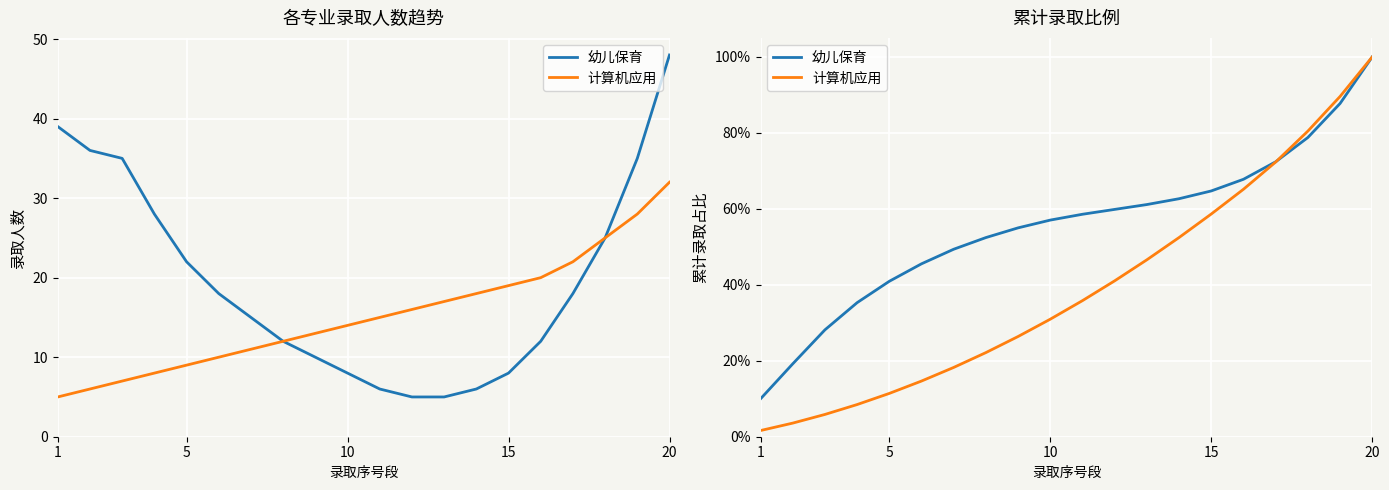

What is the spread (max minus min) of values at 10?

0.3